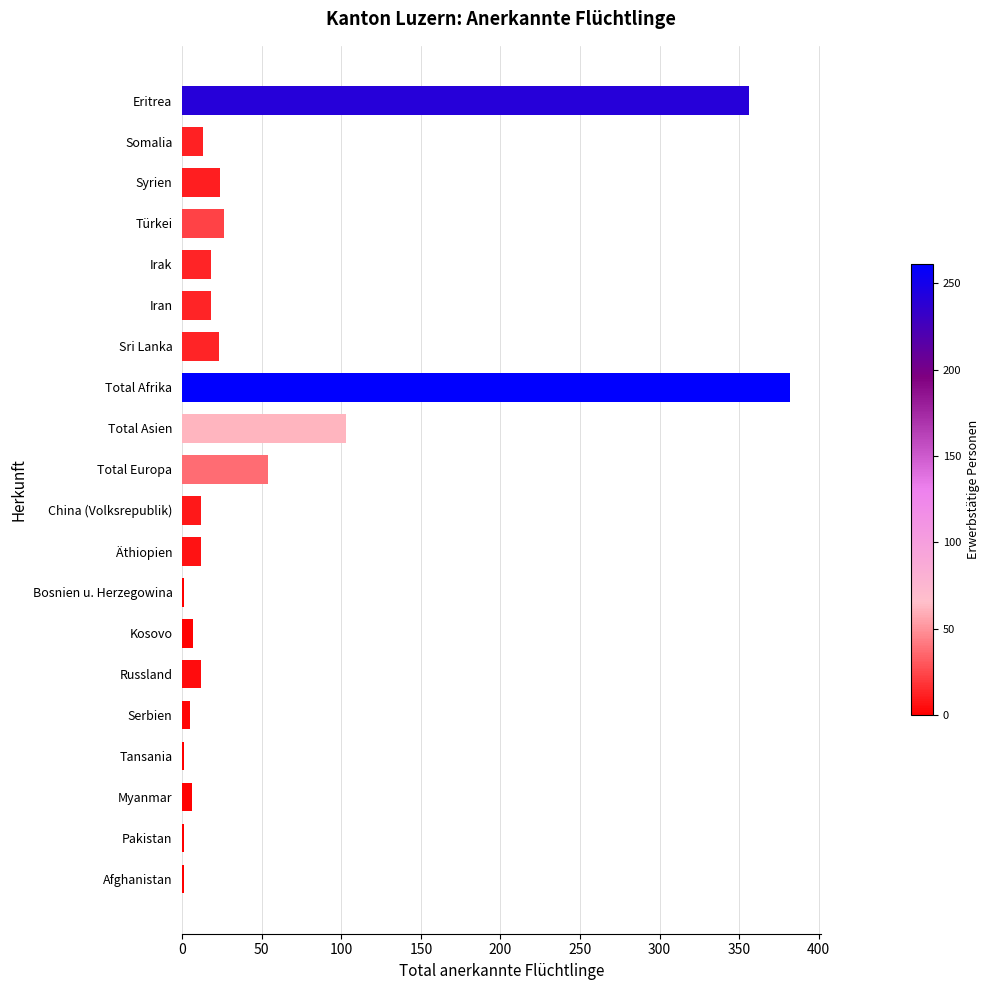

What is the greatest value displayed?

382